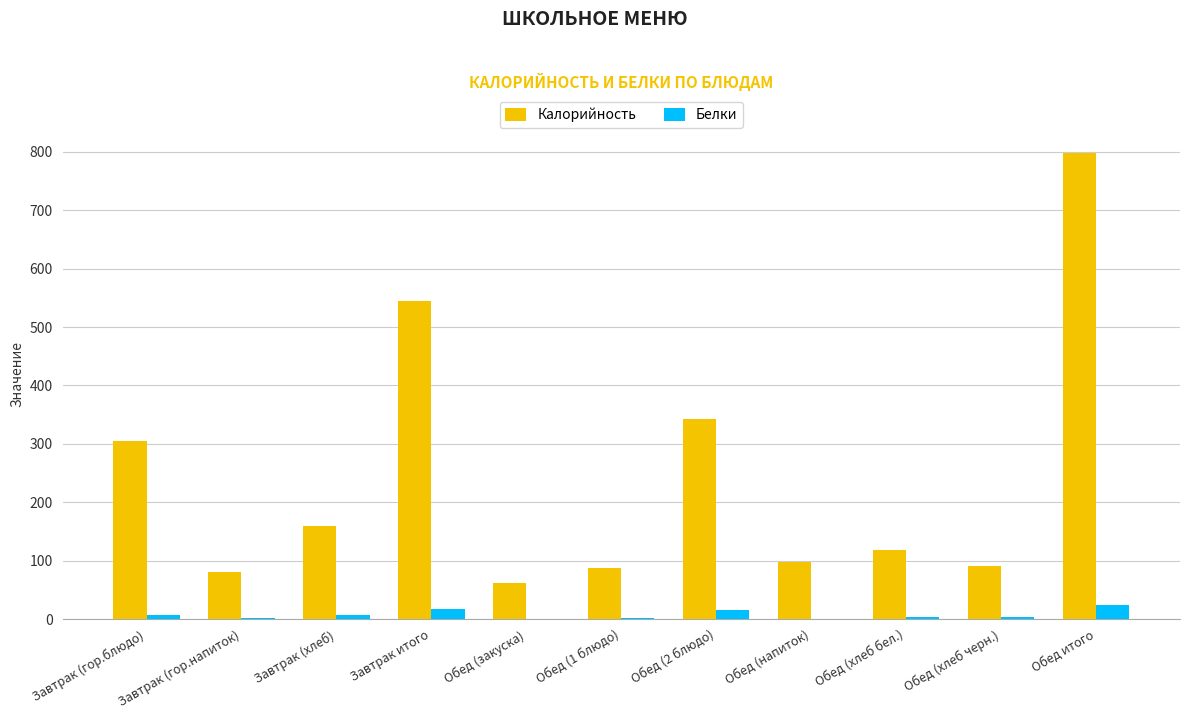

What is the average value of the Калорийность series?

244.1